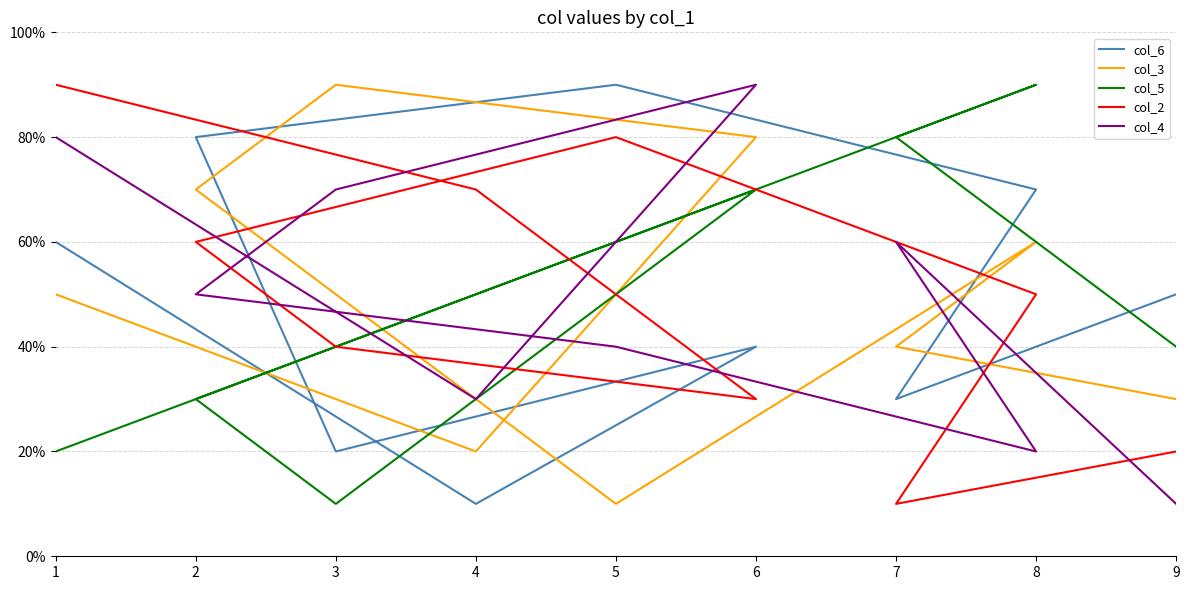

What is the average value of the col_5 series?

5